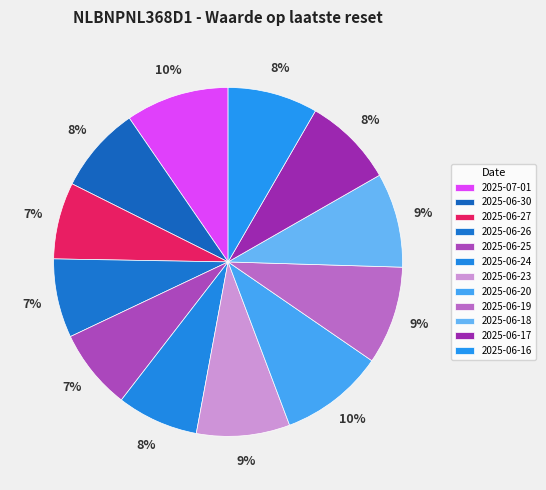

How many slices are in this pie chart?

12